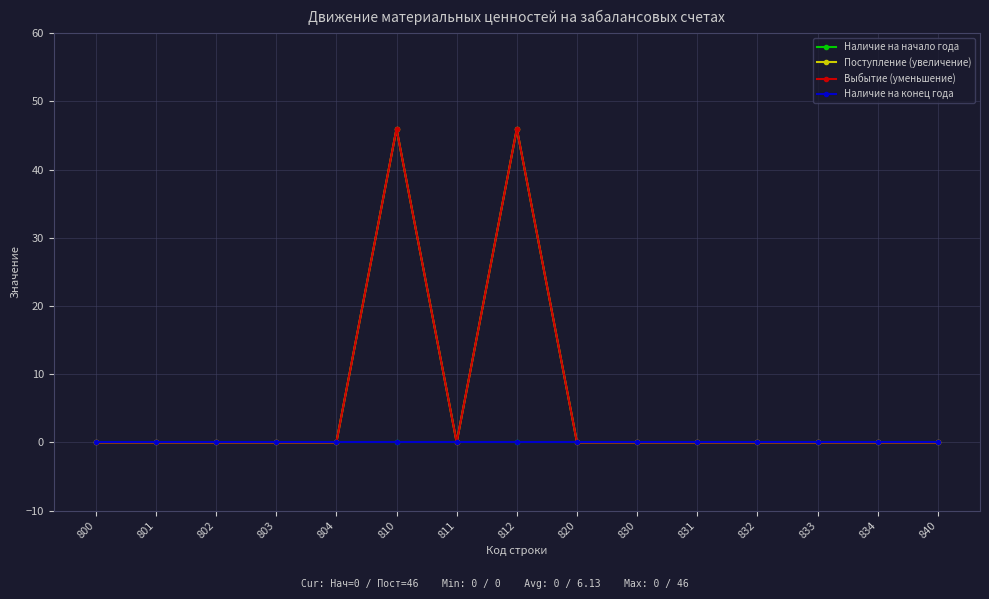

Which label corresponds to the largest value in the chart?

810